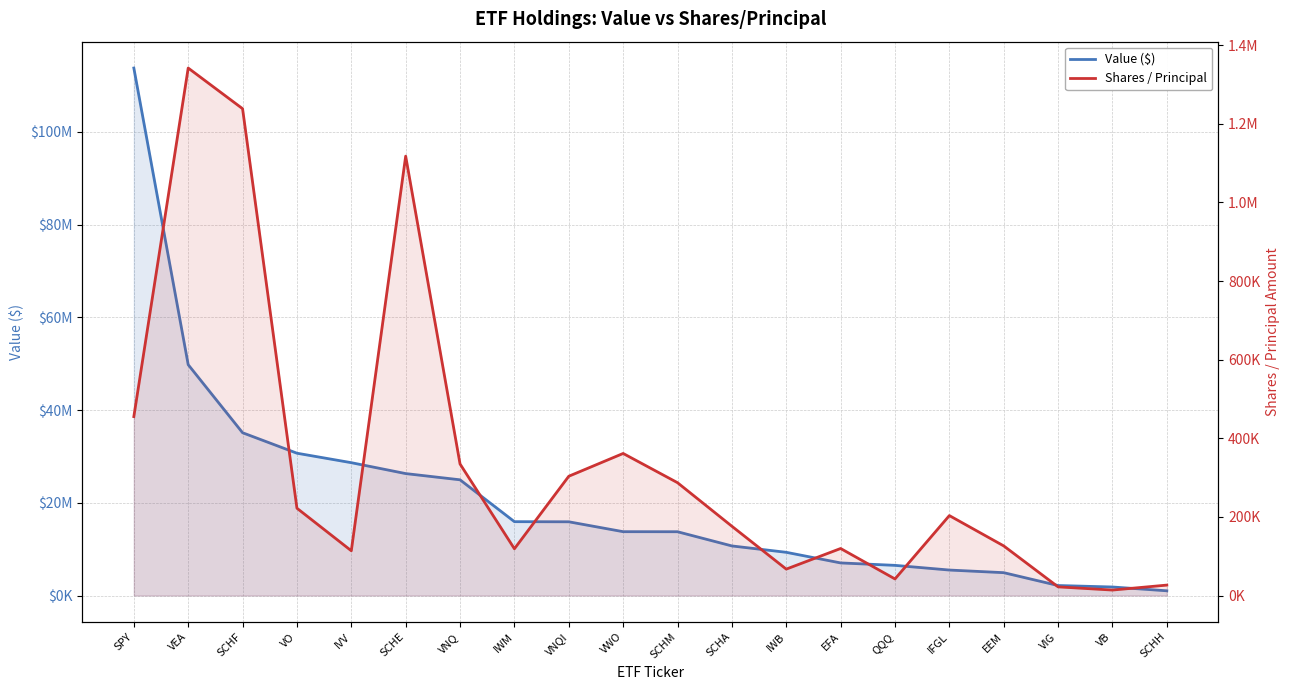

What is the value of the Value ($) point at the 7th from the left?

24956000